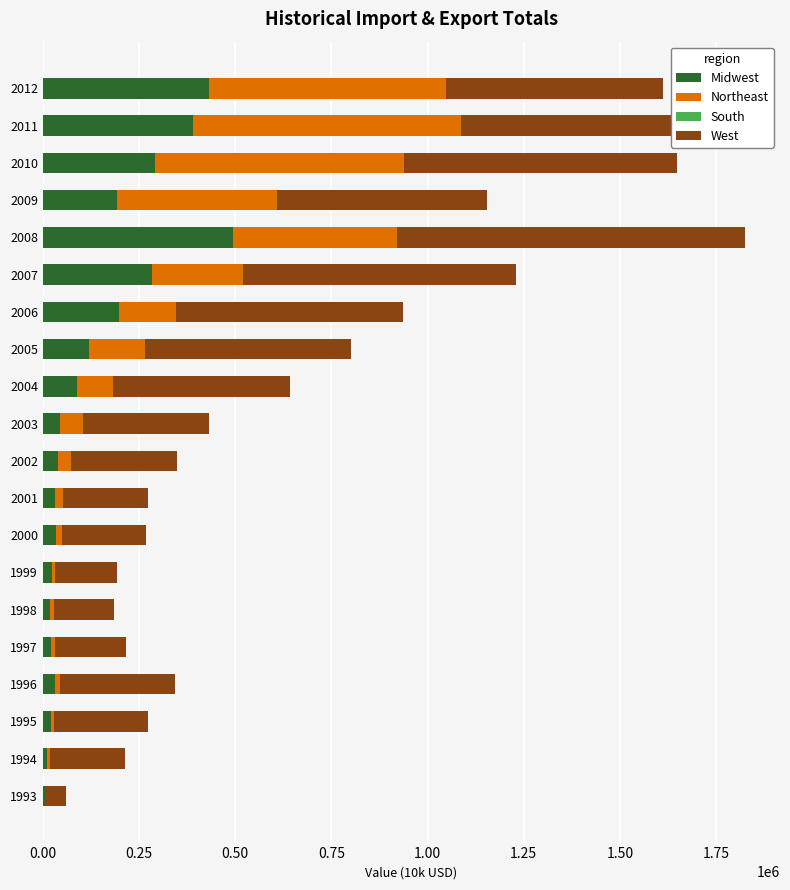

At how many categories does at least one series exceed 163700?

17